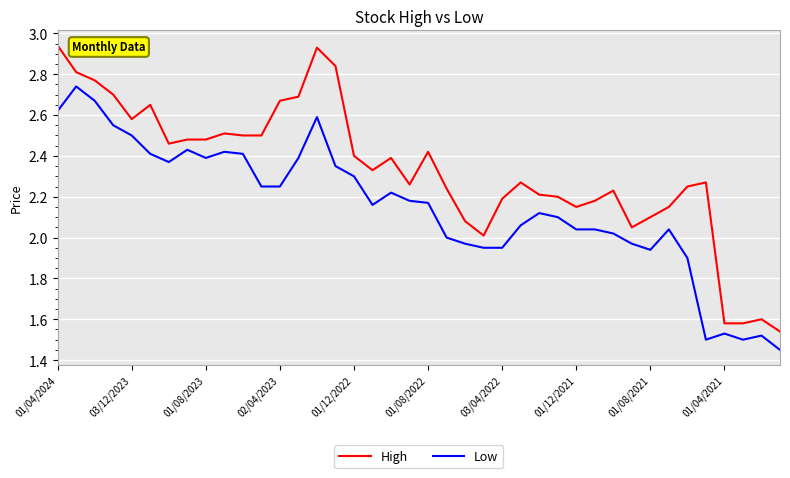

List the series in order of their peak value, highest first.

High, Low